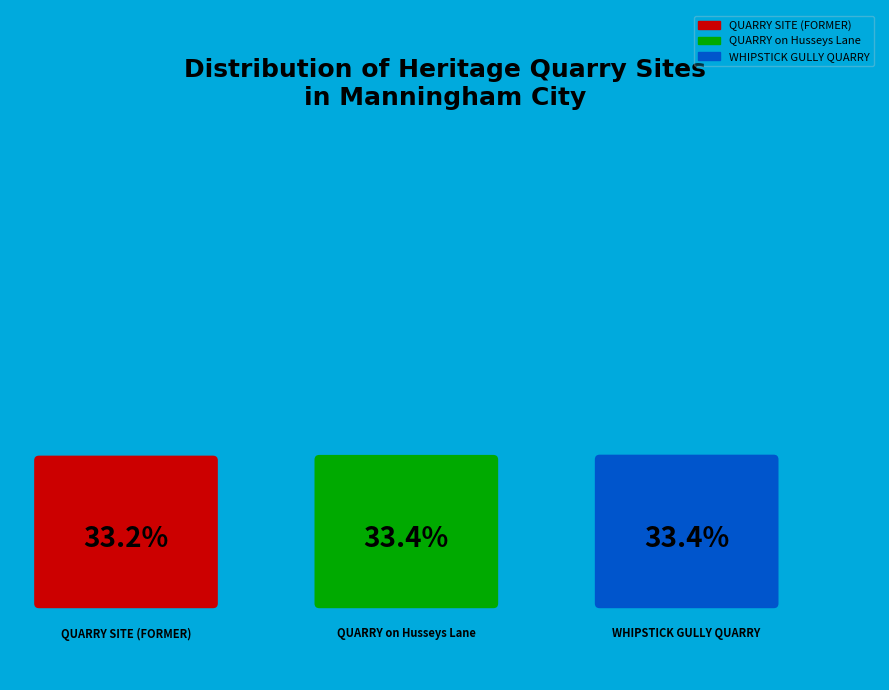

True or false: WHIPSTICK GULLY QUARRY accounts for 33% of the total.

True